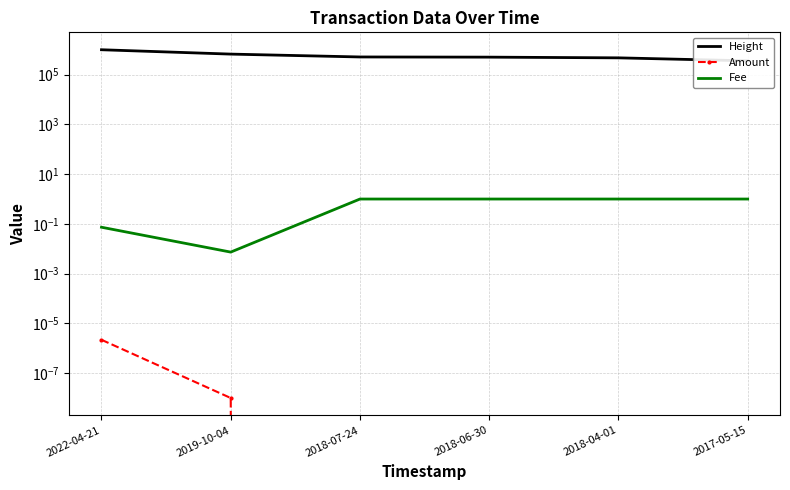

What is the label of the 6th point from the right?

2022-04-21